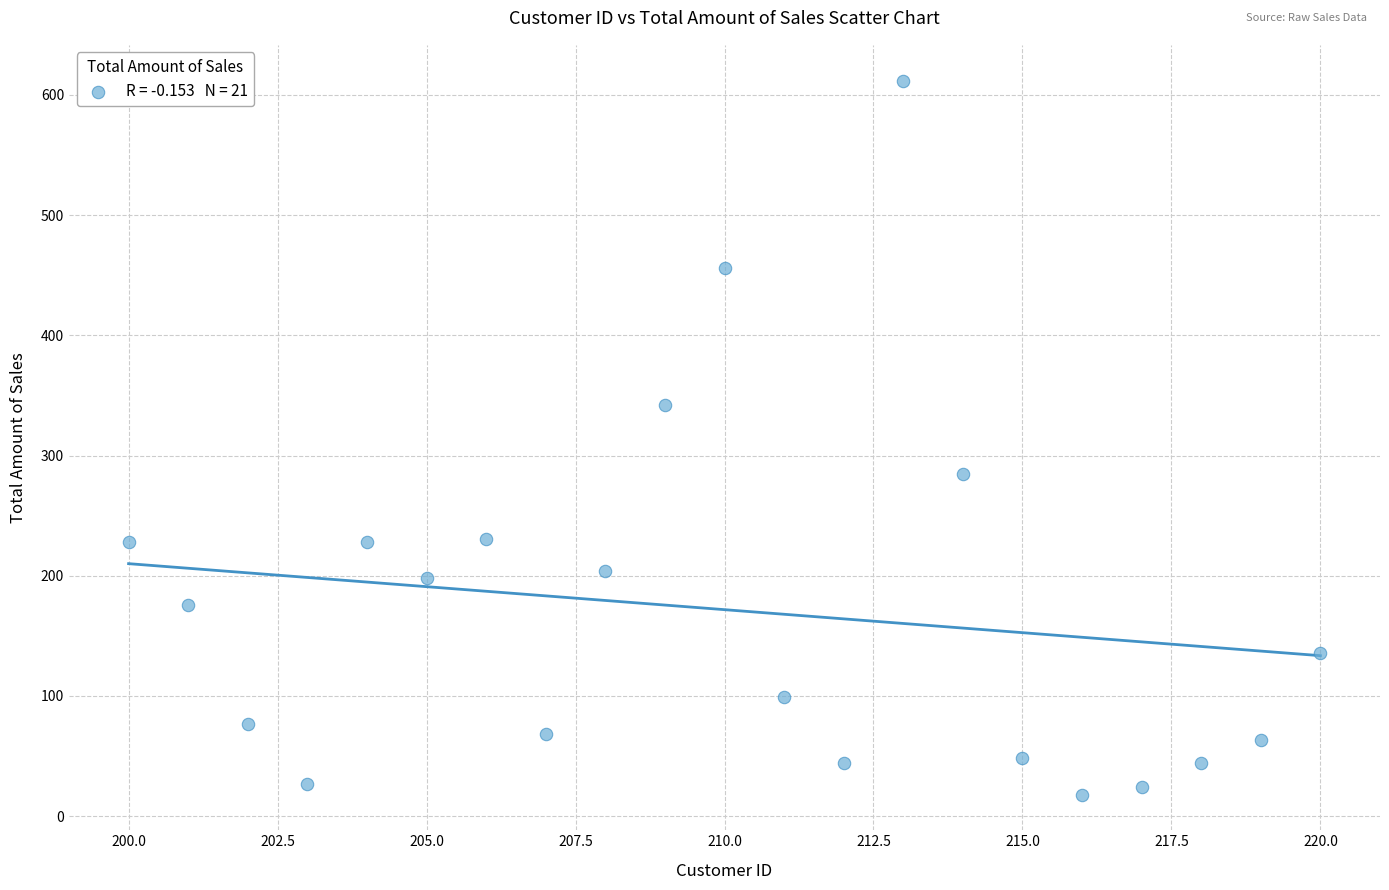

What is the range of Y values (max minus min)?

594